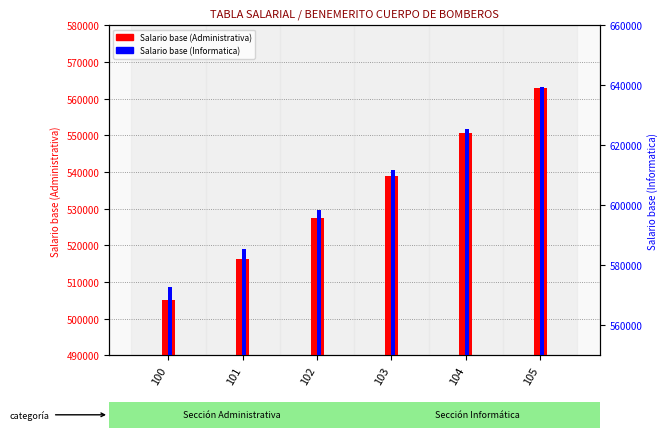

How many values in the Salario base (Administrativa) series are below 538965?

3